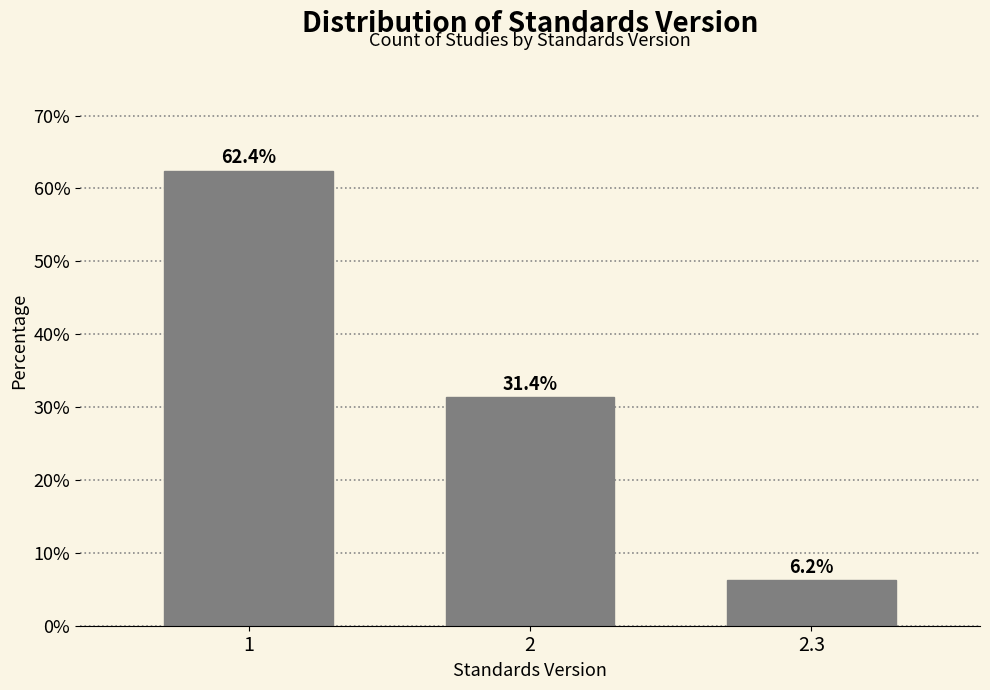

Reading left to right, what are all the values shown in this chart?

62.4	31.4	6.2